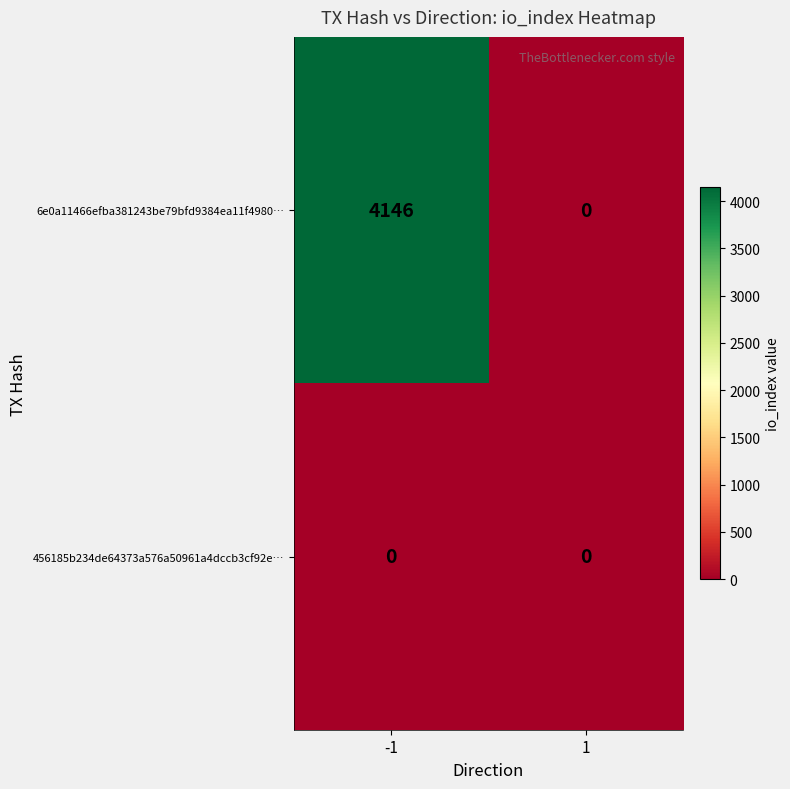

Reading right to left, transcribe all the data shown in this chart.

6e0a11466efba381243be79bfd9384ea11f4980…: 0	4146
456185b234de64373a576a50961a4dccb3cf92e…: 0	0